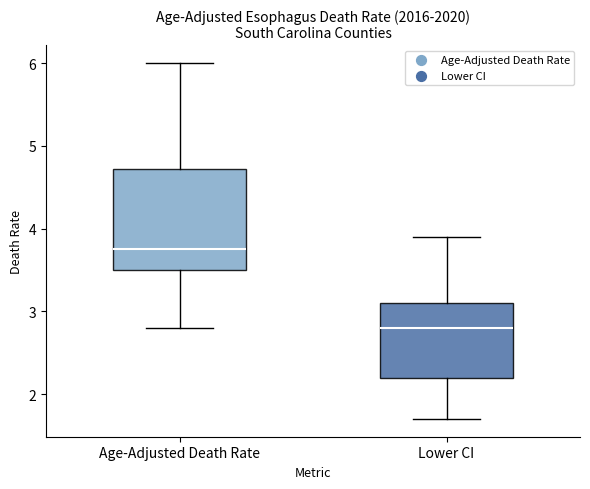

Which box has the lowest median line?

Lower CI